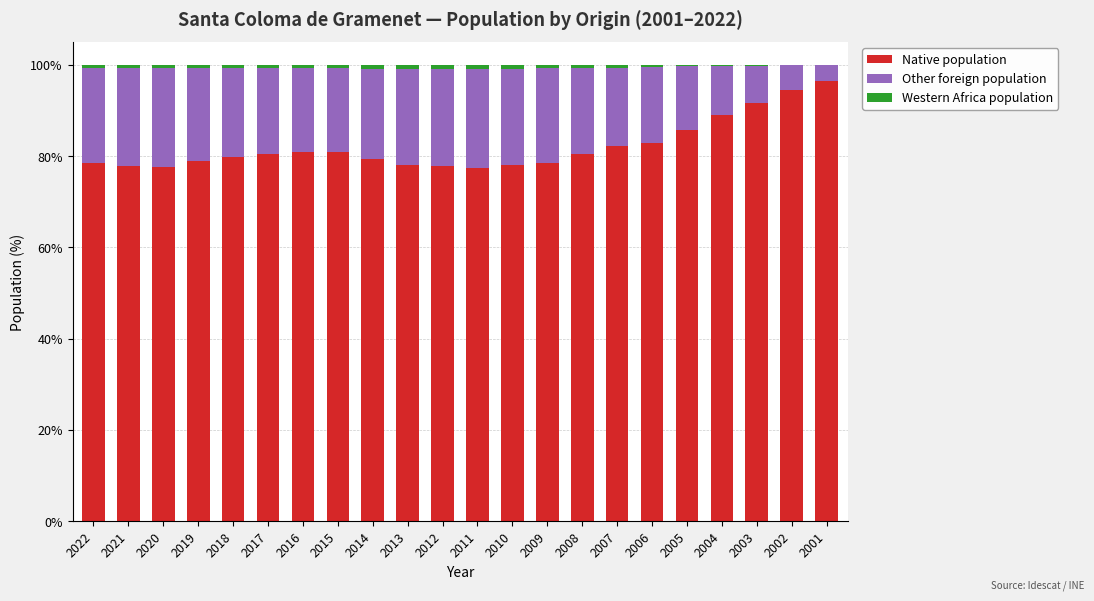

True or false: Native population has a value of 80.8 at 2015.

True